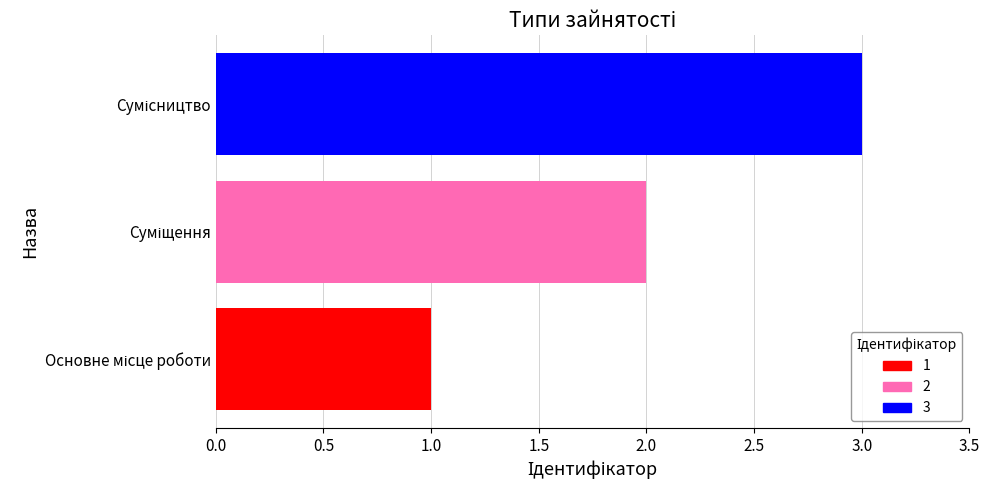

What is the greatest value displayed?

3